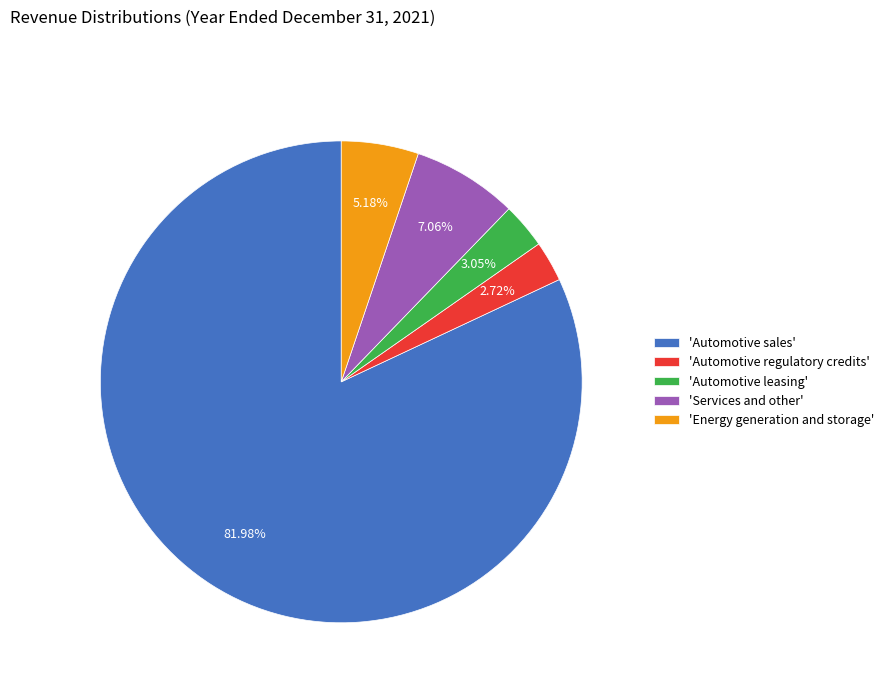

What is the majority slice?

'Automotive sales'